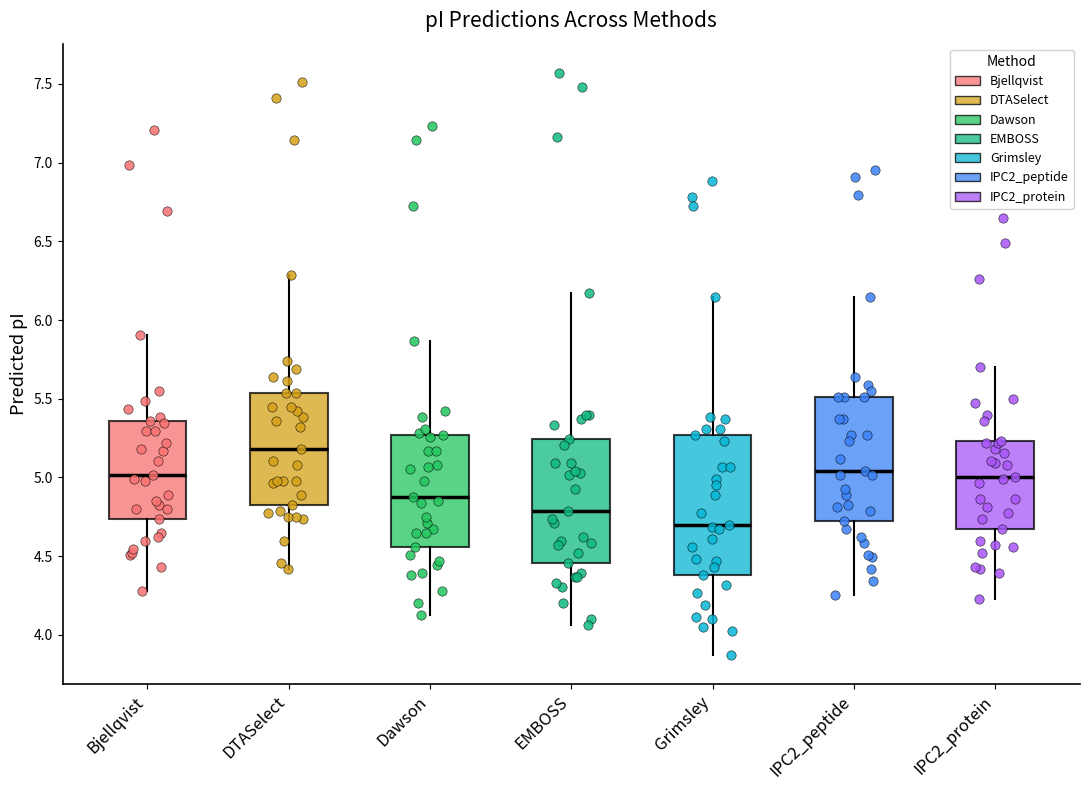

Which box's median line is the lowest?

Grimsley